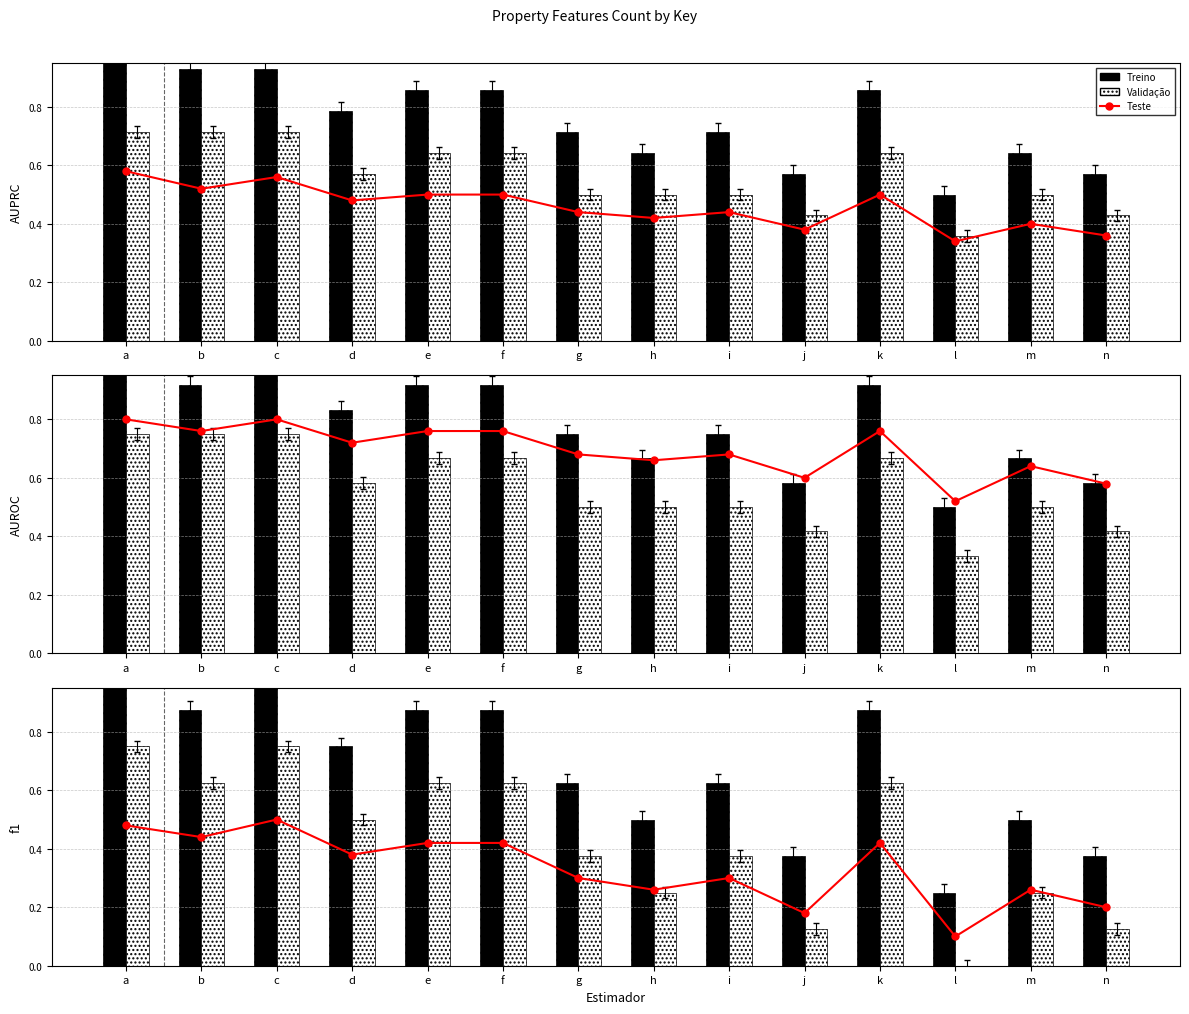

How many categories are shown in the chart?

14